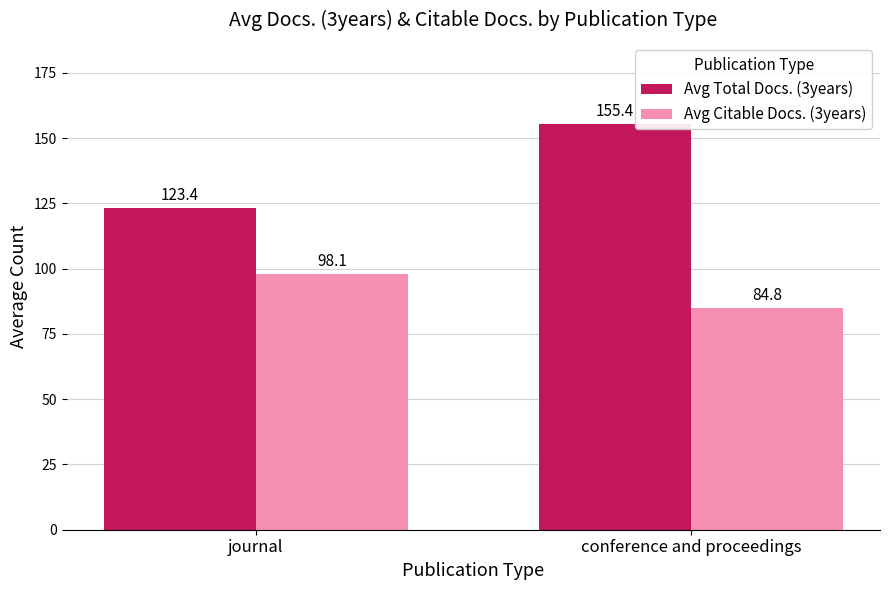

What are all the series names shown in the legend?

Avg Total Docs. (3years), Avg Citable Docs. (3years)